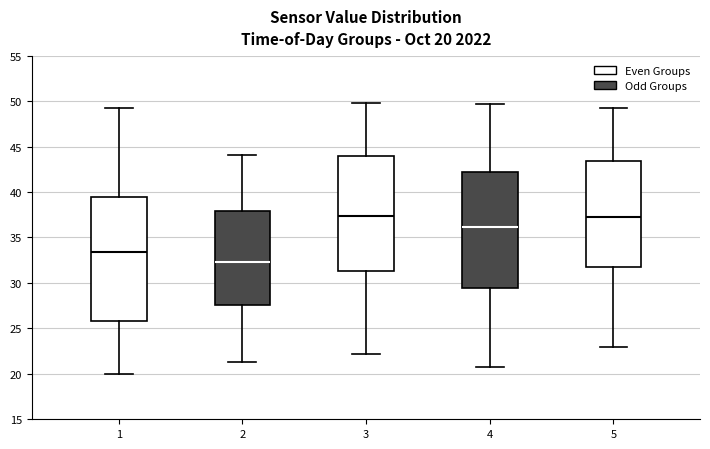

Which box's median line is the lowest?

2